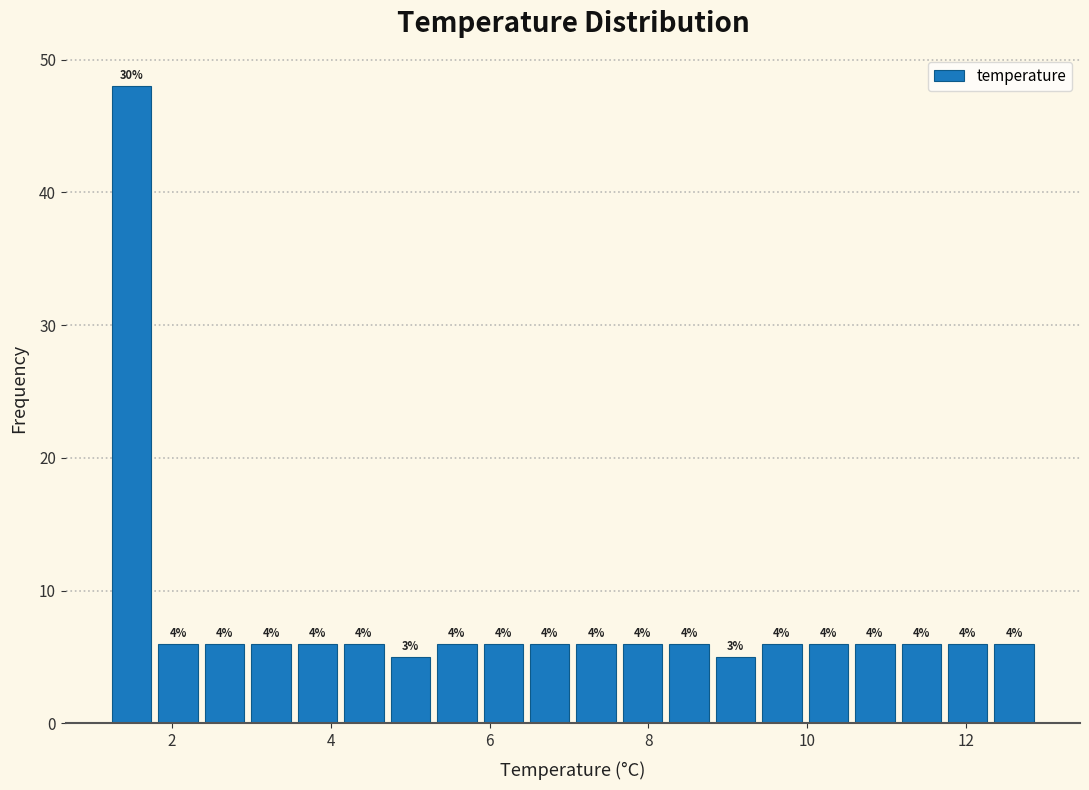

Read against the x-axis, roughly where is the centre of the tallest bar?

1.4